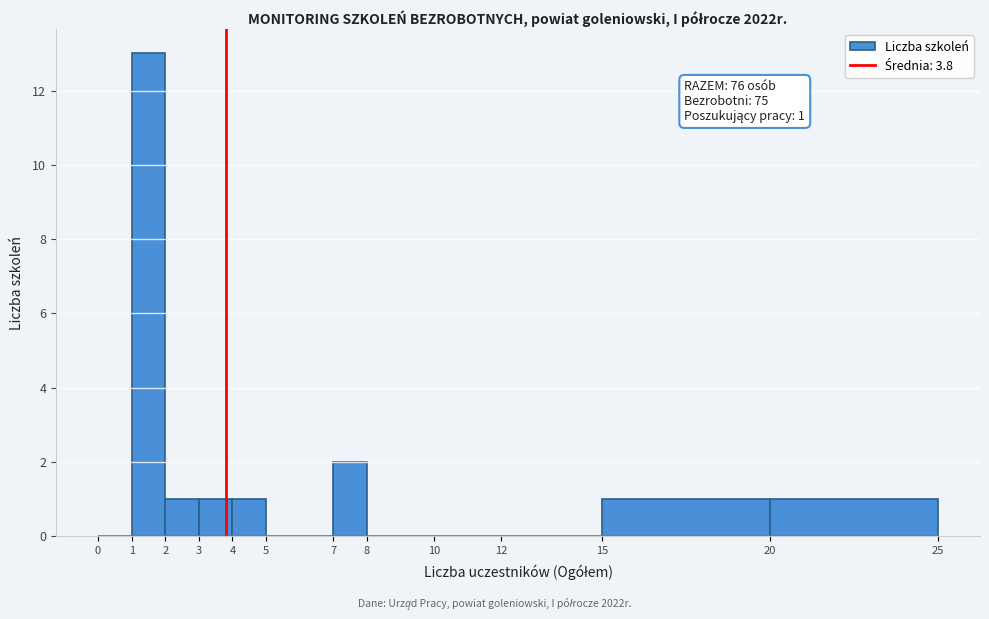

Which range on the x-axis has the tallest bar?

1 to 2